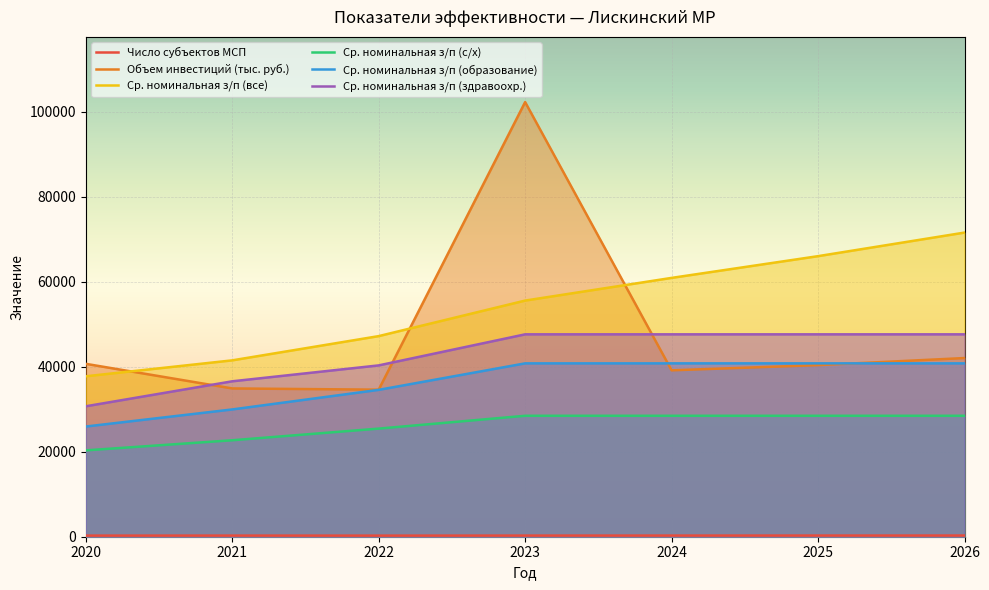

Which category has the highest value in the Число субъектов МСП series?

2026